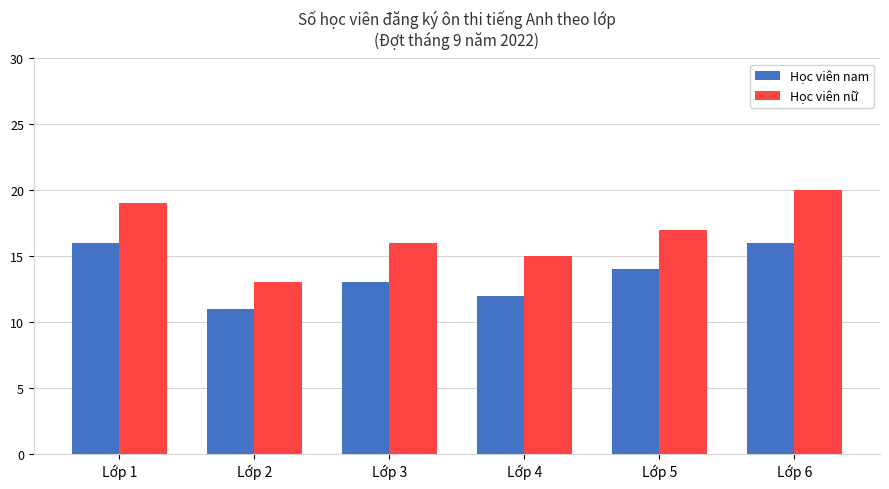

Rank the series by their average value, from highest to lowest.

Học viên nữ, Học viên nam